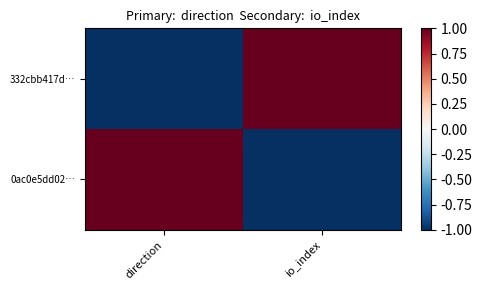

Reading left to right, transcribe all the data shown in this chart.

332cbb417d…: direction=-1	io_index=1
0ac0e5dd02…: direction=1	io_index=-1